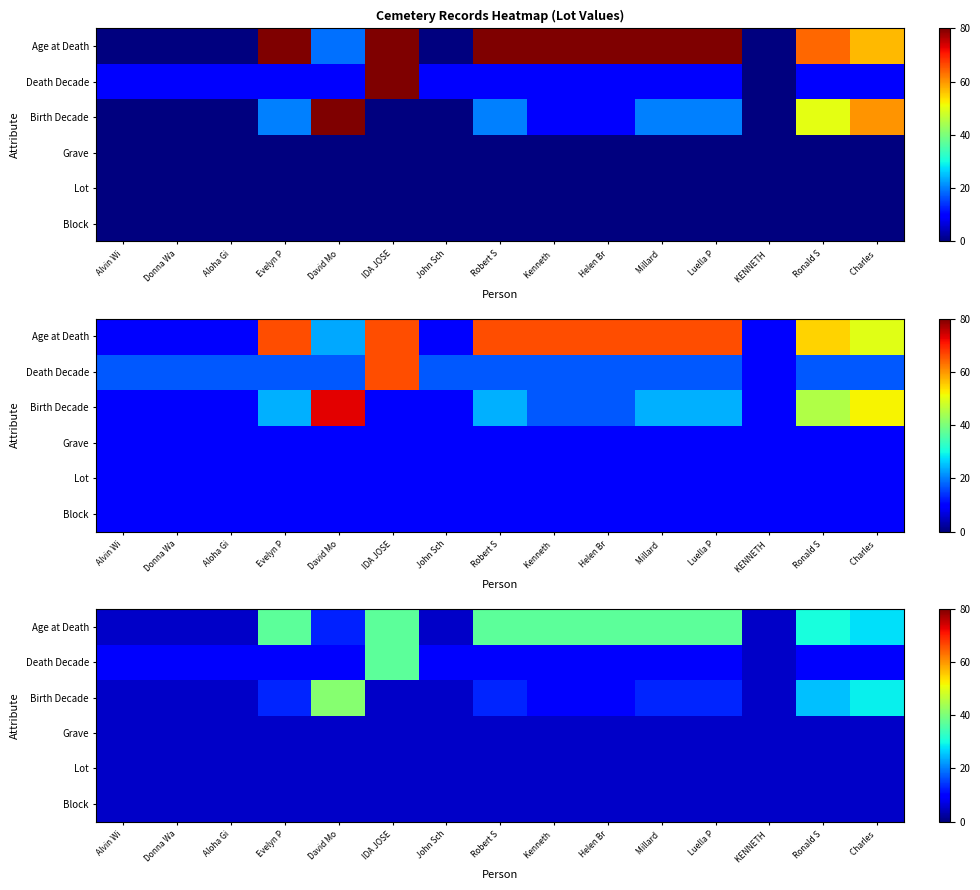

List the series in order of their peak value, lowest first.

Block, Lot, Grave, Death Decade, Age at Death, Birth Decade